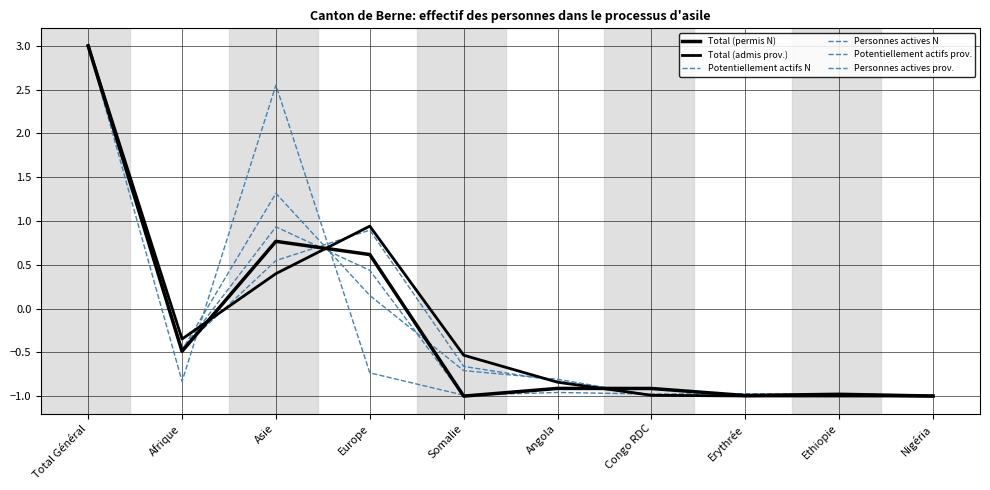

After their last crossing, which series has the higher values: Personnes actives N or Total (admis prov.)?

Personnes actives N